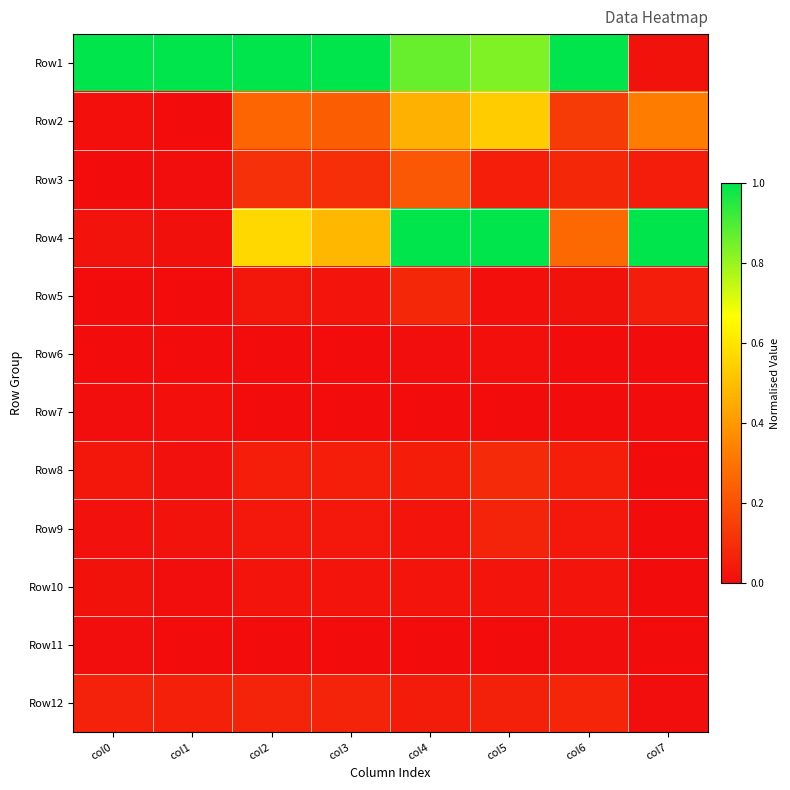

Reading left to right, what are all the values shown in this chart?

Row1: col0=1.0	col1=1.0	col2=1.0	col3=1.0	col4=0.9	col5=0.8	col6=1.0	col7=0.0
Row2: col0=0.0	col1=0.0	col2=0.3	col3=0.2	col4=0.5	col5=0.5	col6=0.1	col7=0.3
Row3: col0=0.0	col1=0.0	col2=0.1	col3=0.1	col4=0.2	col5=0.1	col6=0.1	col7=0.0
Row4: col0=0.0	col1=0.0	col2=0.6	col3=0.5	col4=1.0	col5=1.0	col6=0.3	col7=1.0
Row5: col0=0.0	col1=0.0	col2=0.0	col3=0.0	col4=0.1	col5=0.0	col6=0.0	col7=0.0
Row6: col0=0.0	col1=0.0	col2=0.0	col3=0.0	col4=0.0	col5=0.0	col6=0.0	col7=0.0
Row7: col0=0.0	col1=0.0	col2=0.0	col3=0.0	col4=0.0	col5=0.0	col6=0.0	col7=0.0
Row8: col0=0.0	col1=0.0	col2=0.1	col3=0.1	col4=0.1	col5=0.1	col6=0.1	col7=0.0
Row9: col0=0.0	col1=0.0	col2=0.0	col3=0.0	col4=0.0	col5=0.1	col6=0.0	col7=0.0
Row10: col0=0.0	col1=0.0	col2=0.0	col3=0.0	col4=0.0	col5=0.0	col6=0.0	col7=0.0
Row11: col0=0.0	col1=0.0	col2=0.0	col3=0.0	col4=0.0	col5=0.0	col6=0.0	col7=0.0
Row12: col0=0.1	col1=0.1	col2=0.1	col3=0.1	col4=0.0	col5=0.1	col6=0.1	col7=0.0